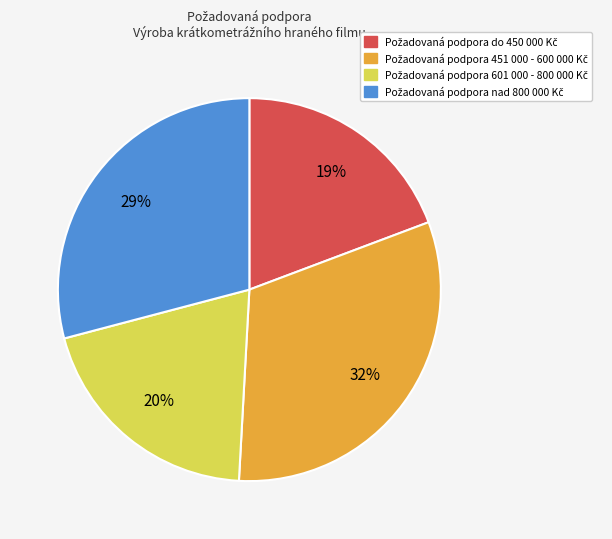

How many segments does this pie chart have?

4